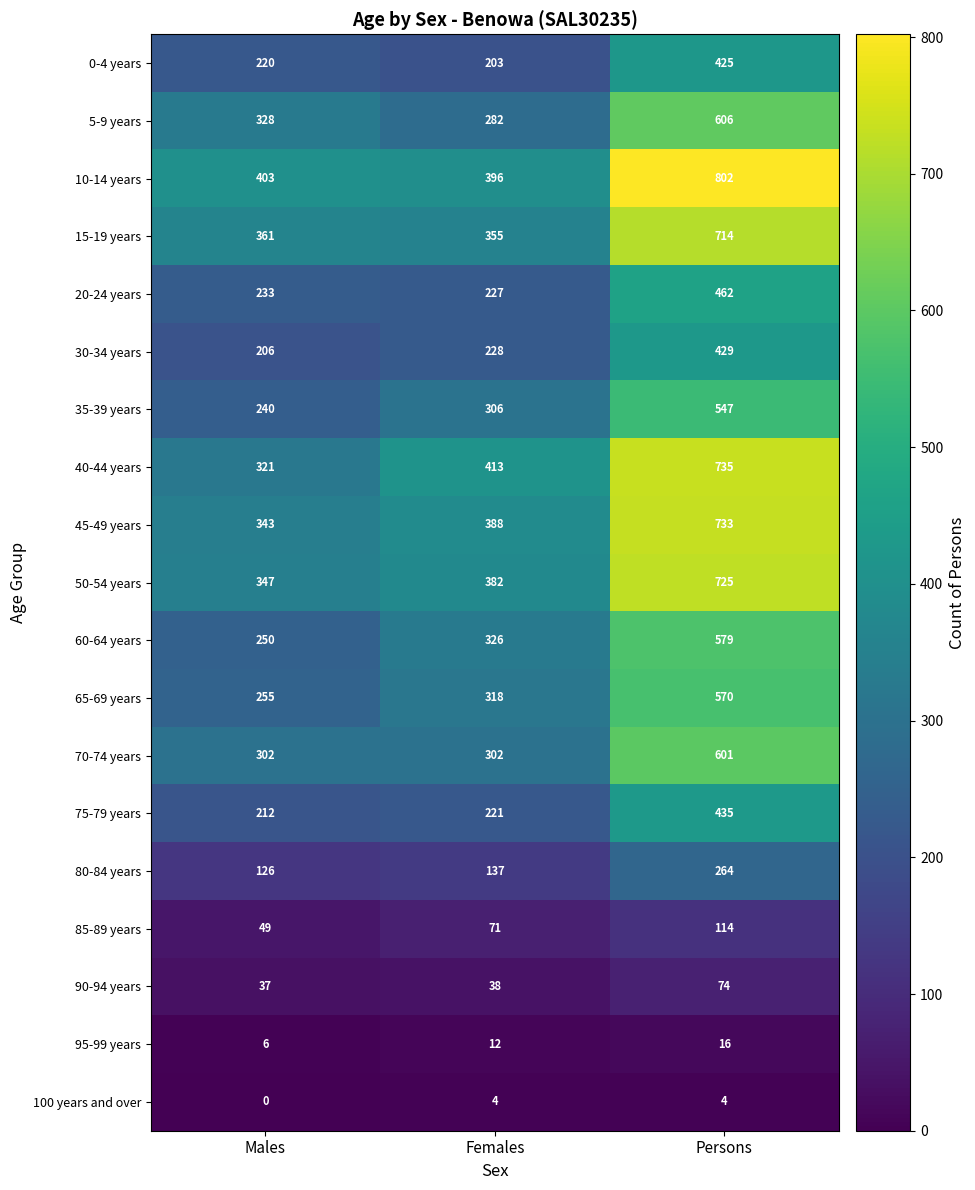

List the series in order of their peak value, highest first.

10-14 years, 40-44 years, 45-49 years, 50-54 years, 15-19 years, 5-9 years, 70-74 years, 60-64 years, 65-69 years, 35-39 years, 20-24 years, 75-79 years, 30-34 years, 0-4 years, 80-84 years, 85-89 years, 90-94 years, 95-99 years, 100 years and over